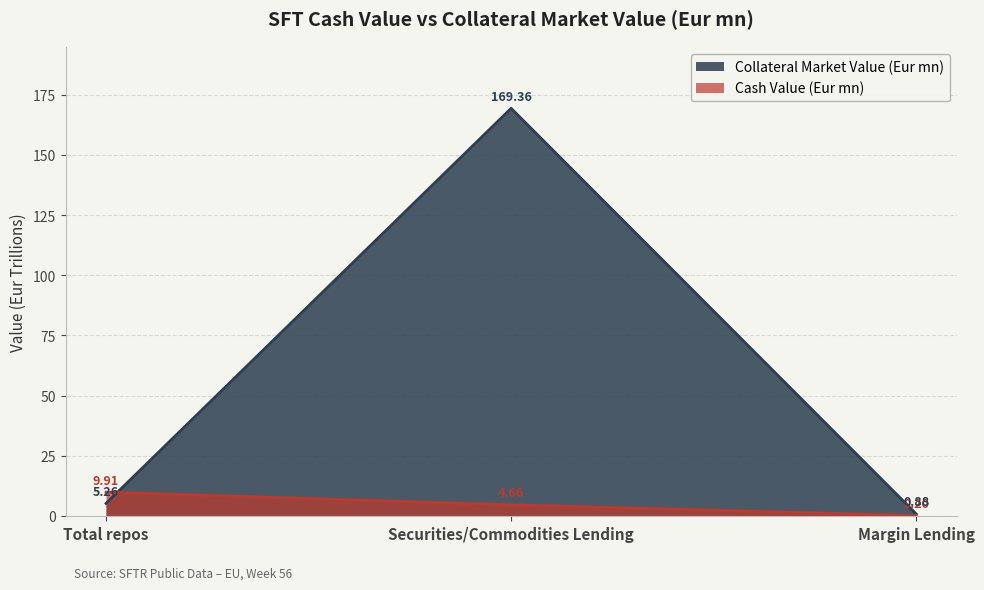

Which series has the largest range (max minus min)?

Collateral Market Value (Eur mn)